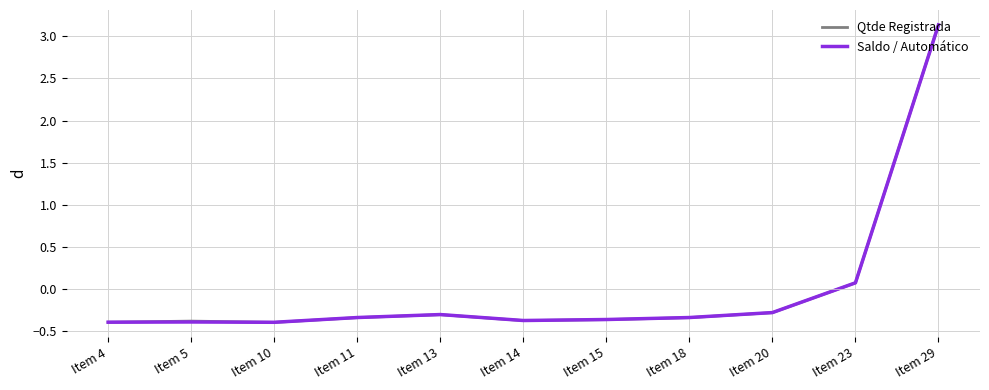

At which label does Saldo / Automático reach its peak?

Item 29